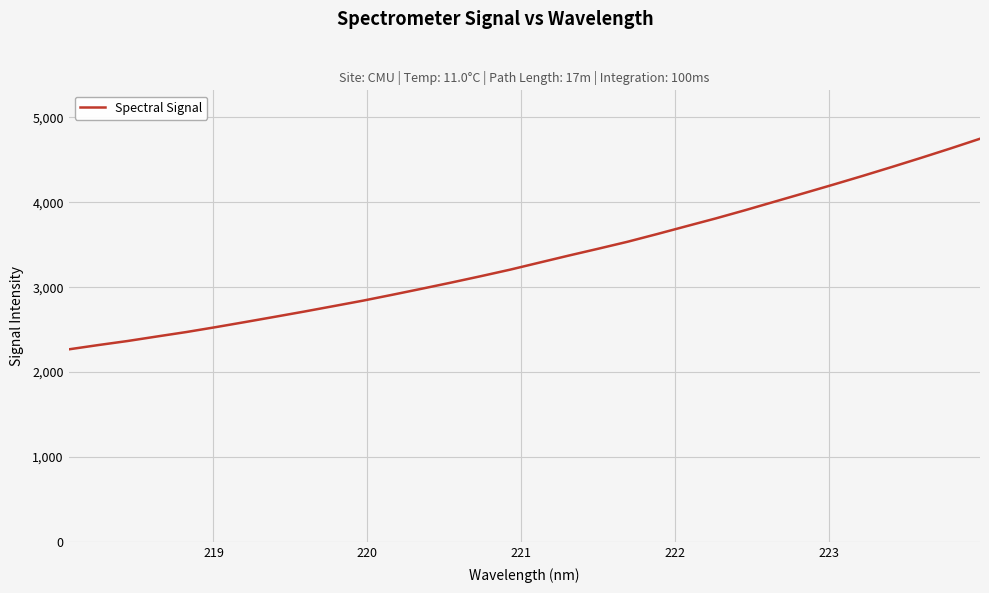

What is the maximum value shown in the chart?

4746.7